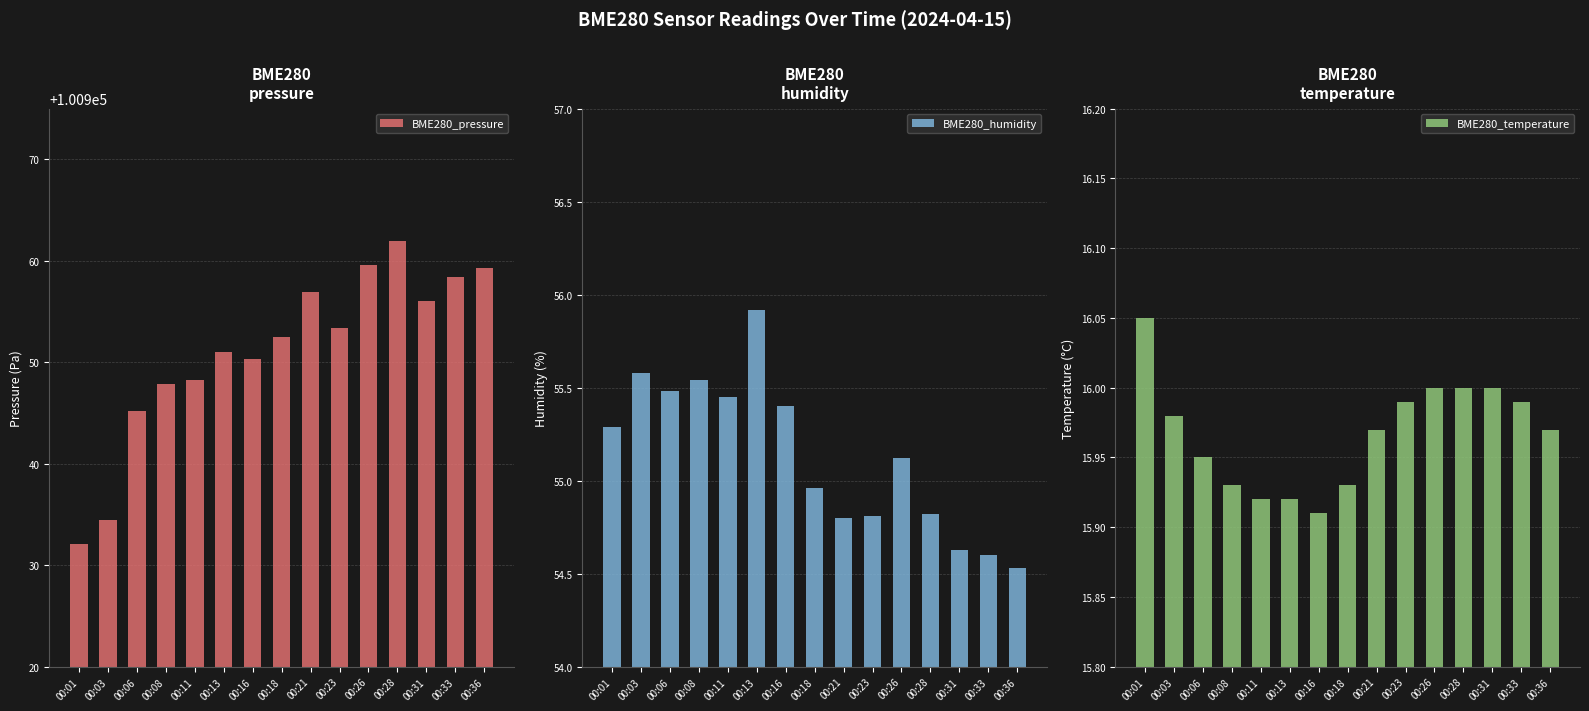

What is the sum of the BME280_pressure values at 00:11 and 00:18?

201900.8